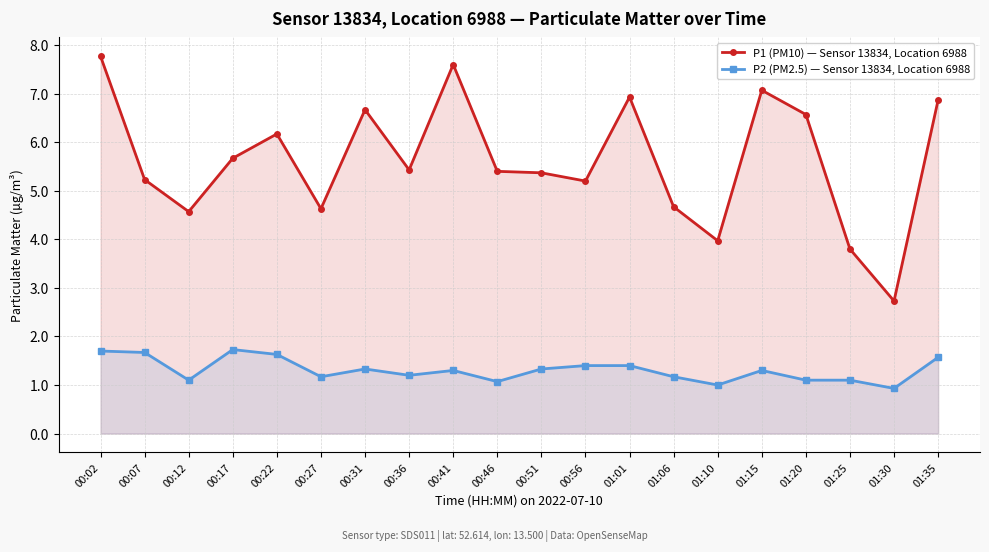

True or false: P1 (PM10) — Sensor 13834, Location 6988 has more than 0 points higher than both neighbors.

True